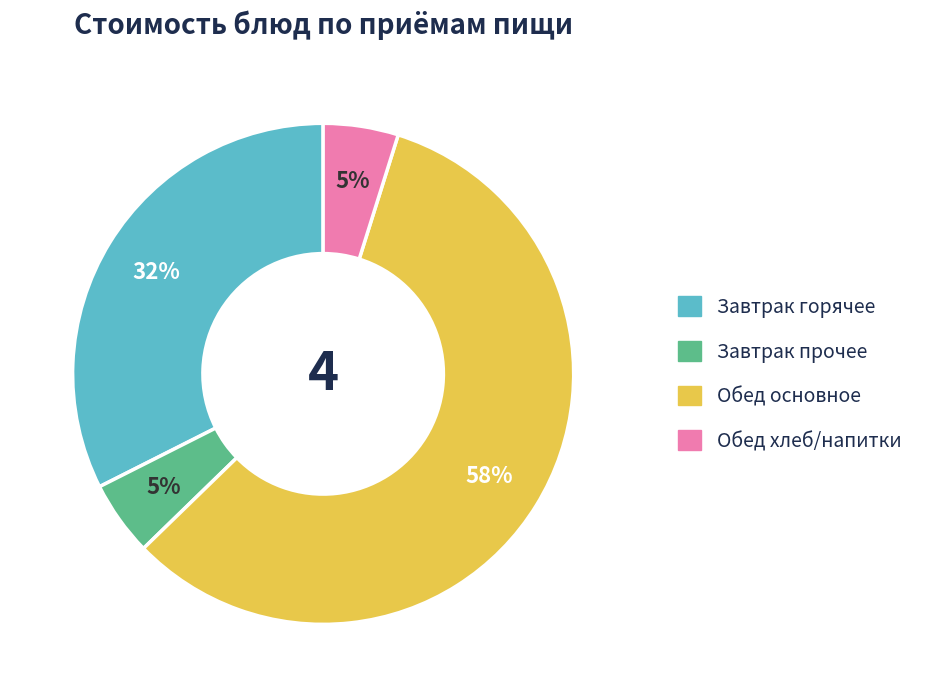

To the nearest percent, what is the difference between the largest and smallest slice percentages?

53%